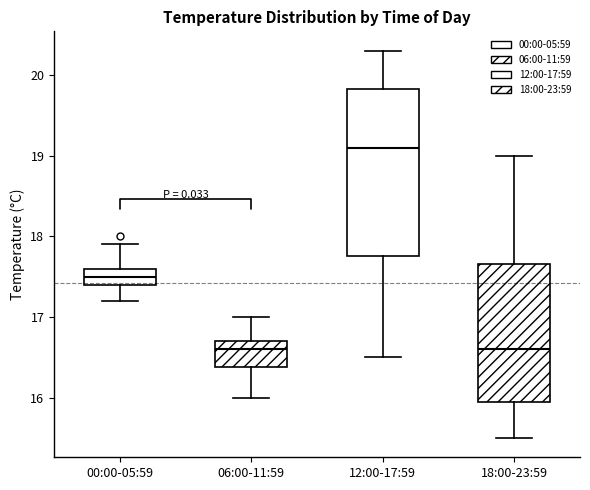

Reading left to right, transcribe this box plot: for each box, give where its median line is, the range the box spans, and where its two whiskers end, as read against the y-axis. The values are not printed on the chart, so give them approximately, as read against the axis.

00:00-05:59: median 17.5, box 17.4 to 17.6, whiskers 17.2 to 17.9
06:00-11:59: median 16.6, box 16.4 to 16.7, whiskers 16.0 to 17.0
12:00-17:59: median 19.1, box 17.8 to 19.8, whiskers 16.5 to 20.3
18:00-23:59: median 16.6, box 16.0 to 17.7, whiskers 15.5 to 19.0